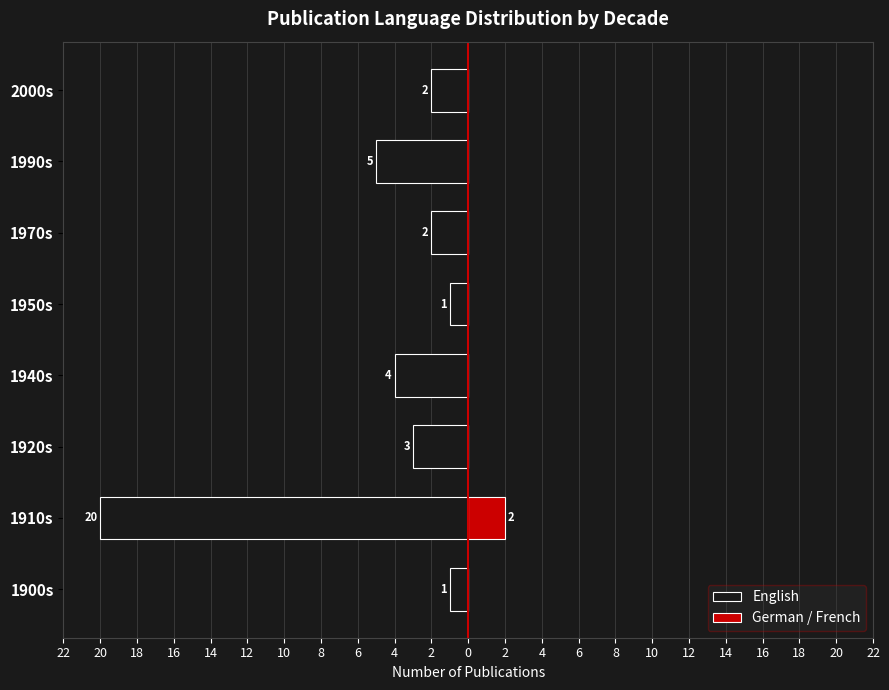

How many series are shown in this chart?

2